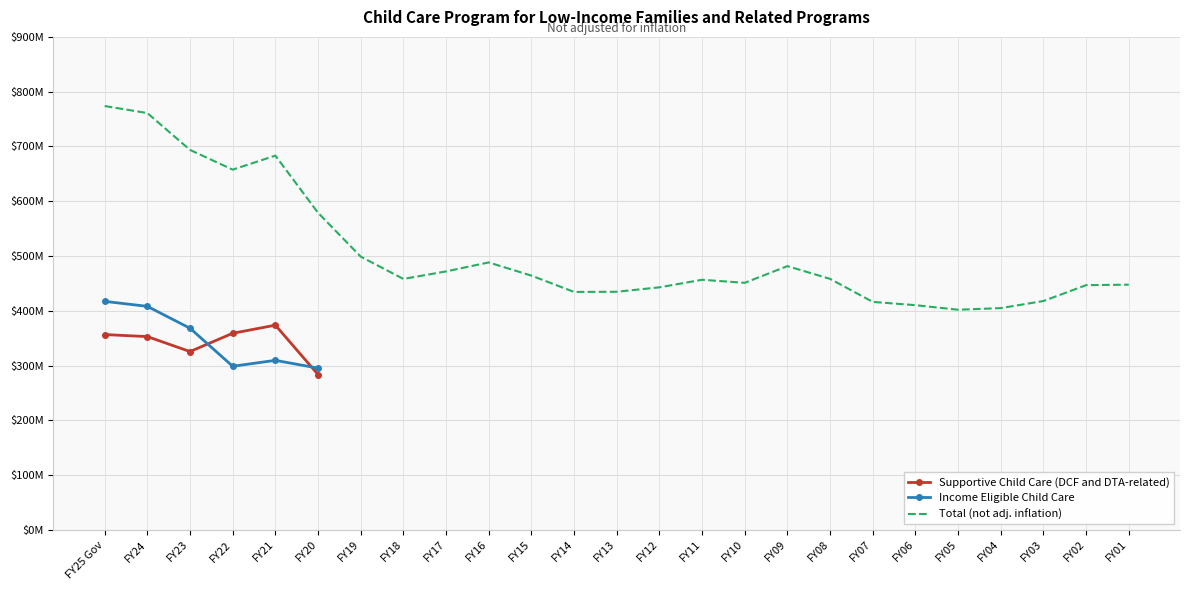

Count the number of categories in the chart.

25